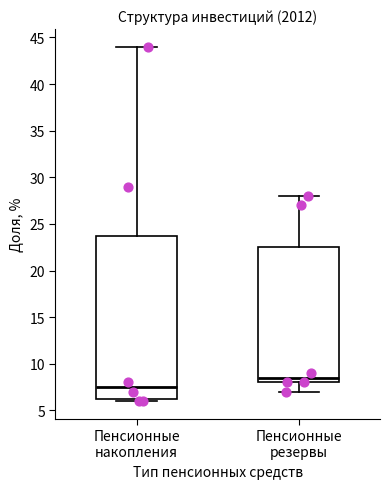

Comparing the boxes themselves (not the whiskers), which one is the tallest?

Пенсионные накопления